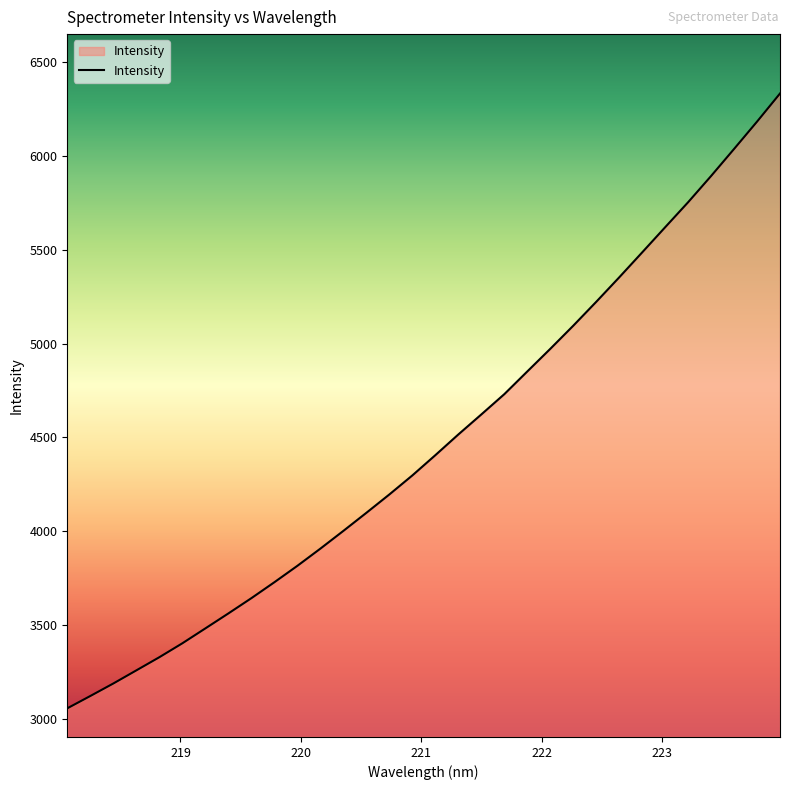

What is the difference between the maximum and minimum values?

3277.9